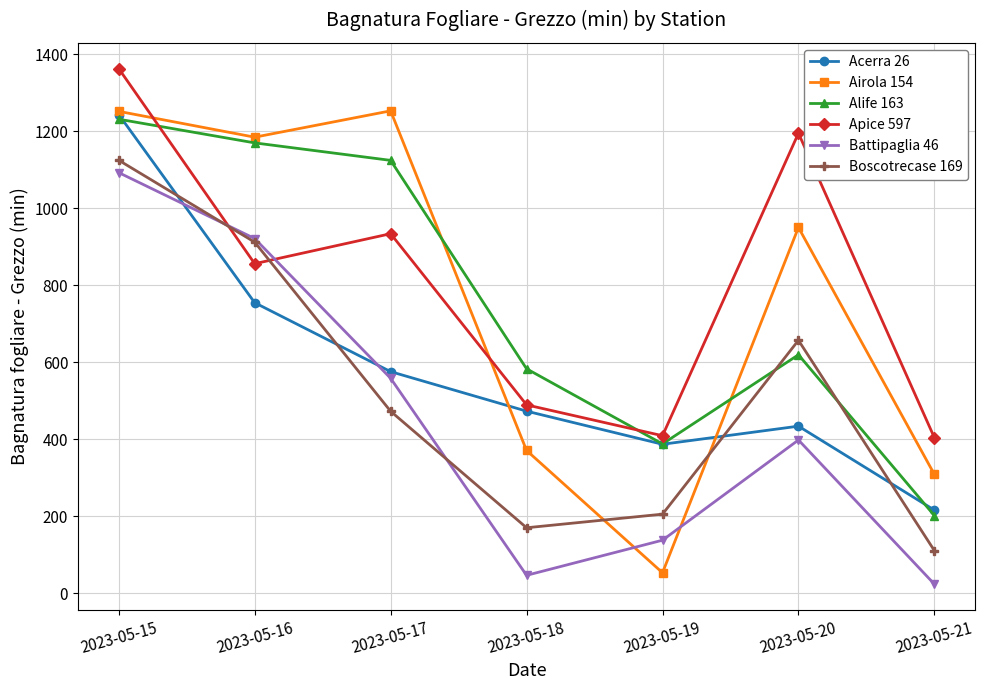

At which category is the sum across all series the highest?

2023-05-15